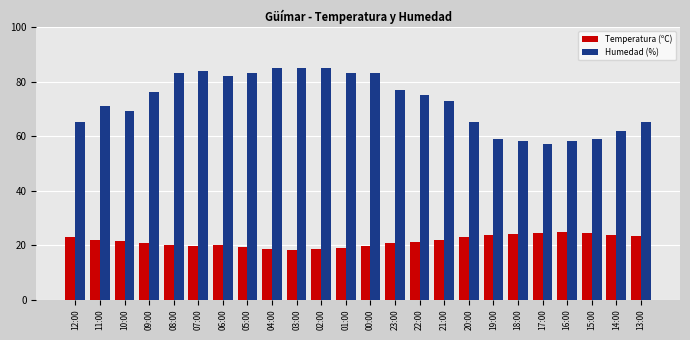

What is the value of the Humedad (%) bar at the 1st from the left?

65.0